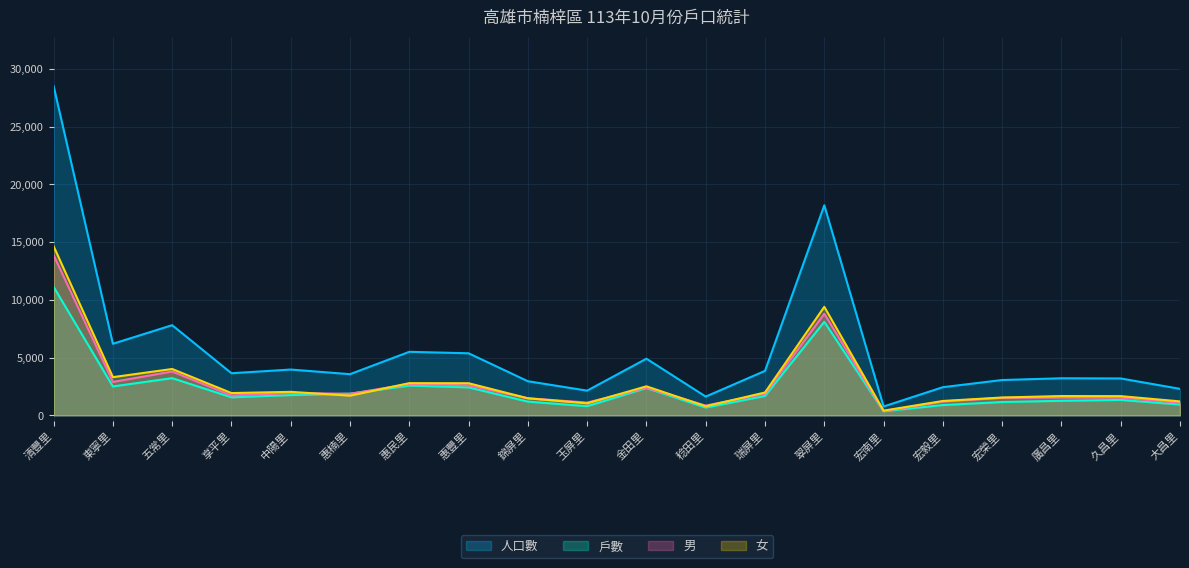

What is the average value of the 女 series?

2903